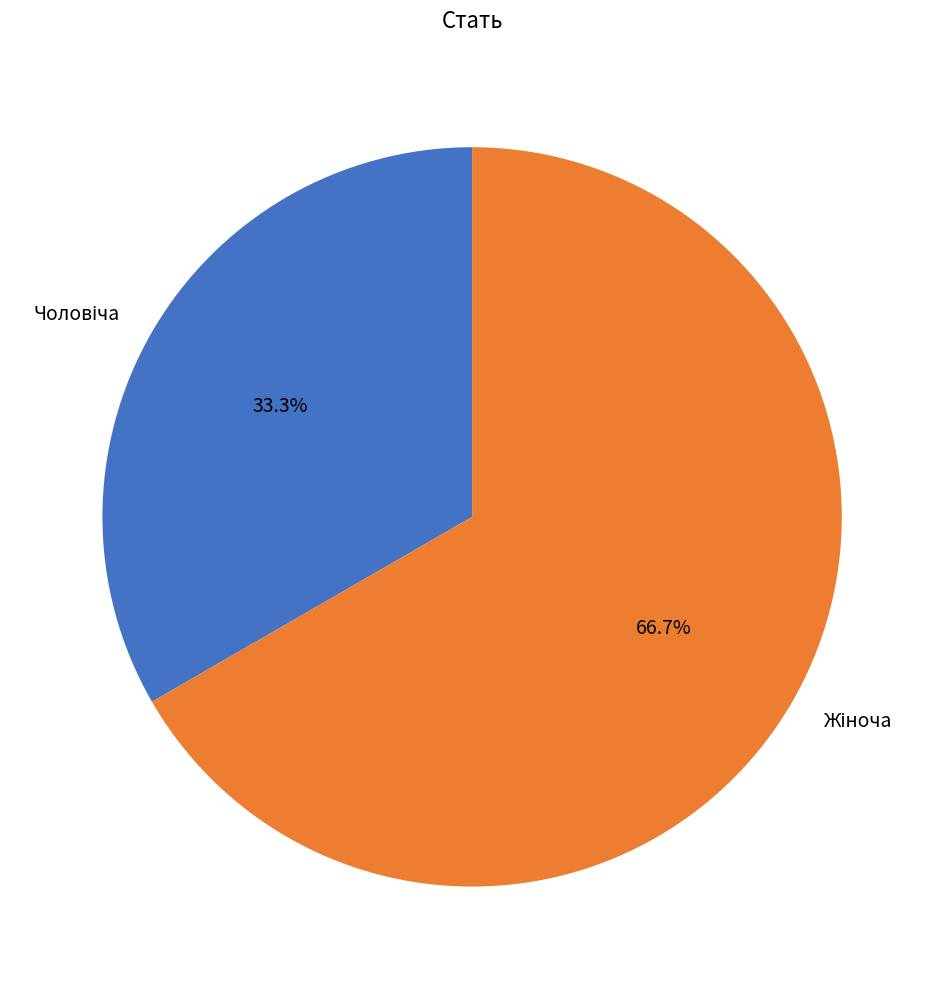

Does any single category account for the majority?

Yes